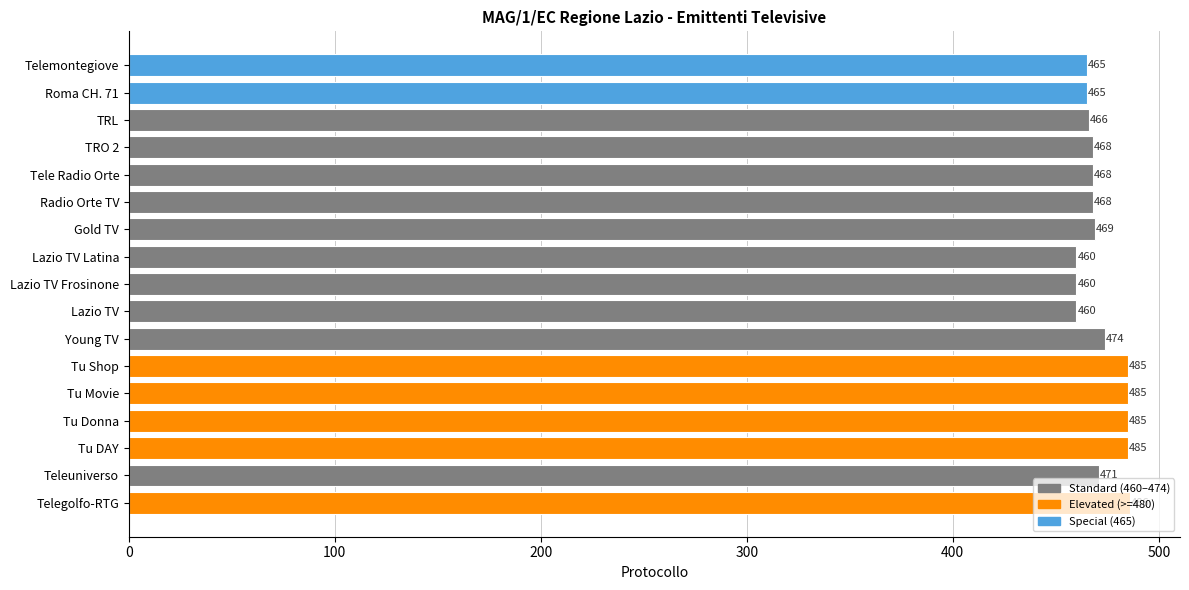

What is the greatest value displayed?

486